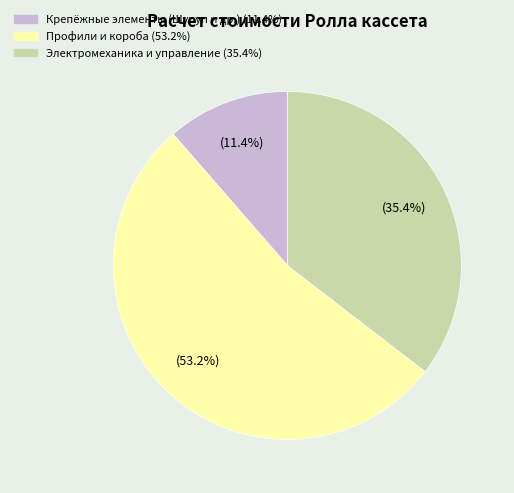

Does any single category account for the majority?

Yes